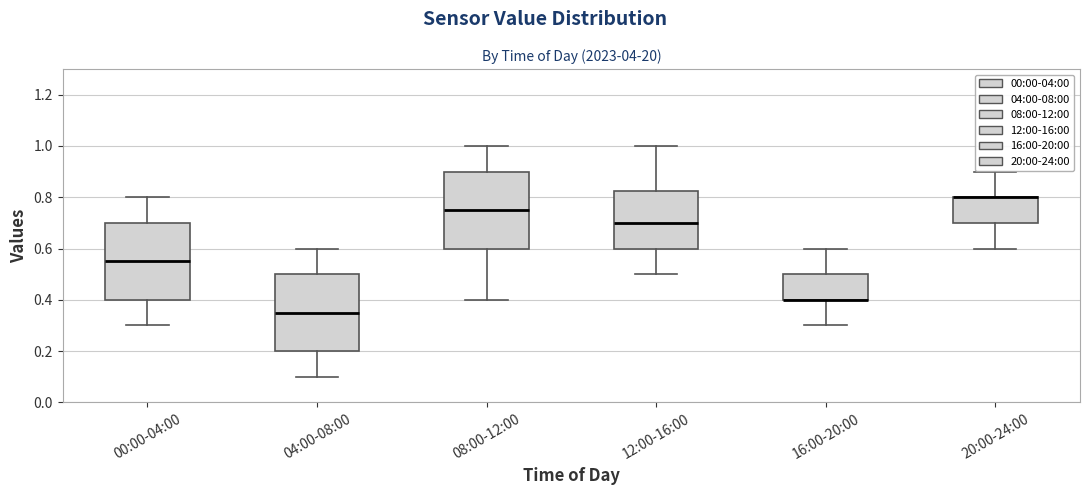

Where is the upper edge of the box for 08:00-12:00 on the y-axis? The values are not printed on the chart, so give them approximately, as read against the axis.

0.90